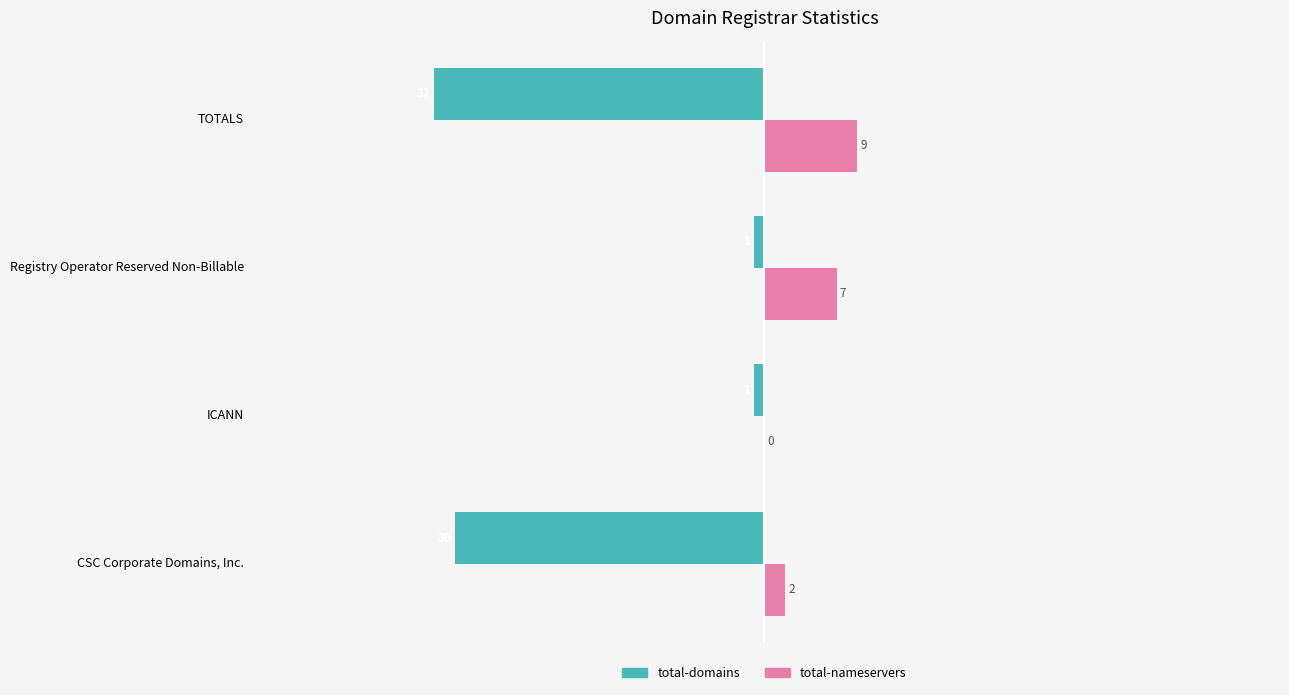

Which series has the largest total across all categories?

total-nameservers